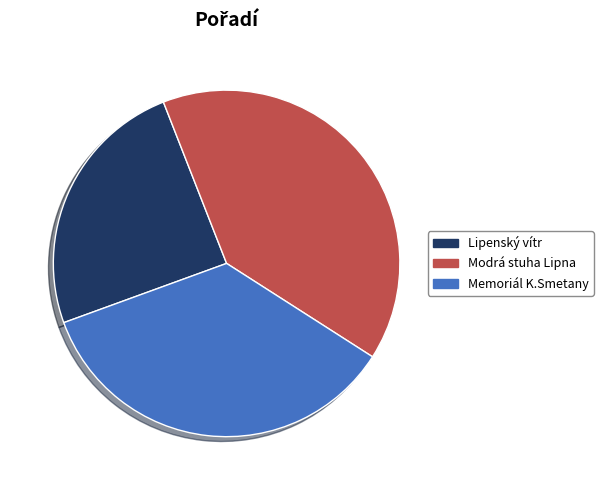

Is Memoriál K.Smetany the majority of the pie?

No